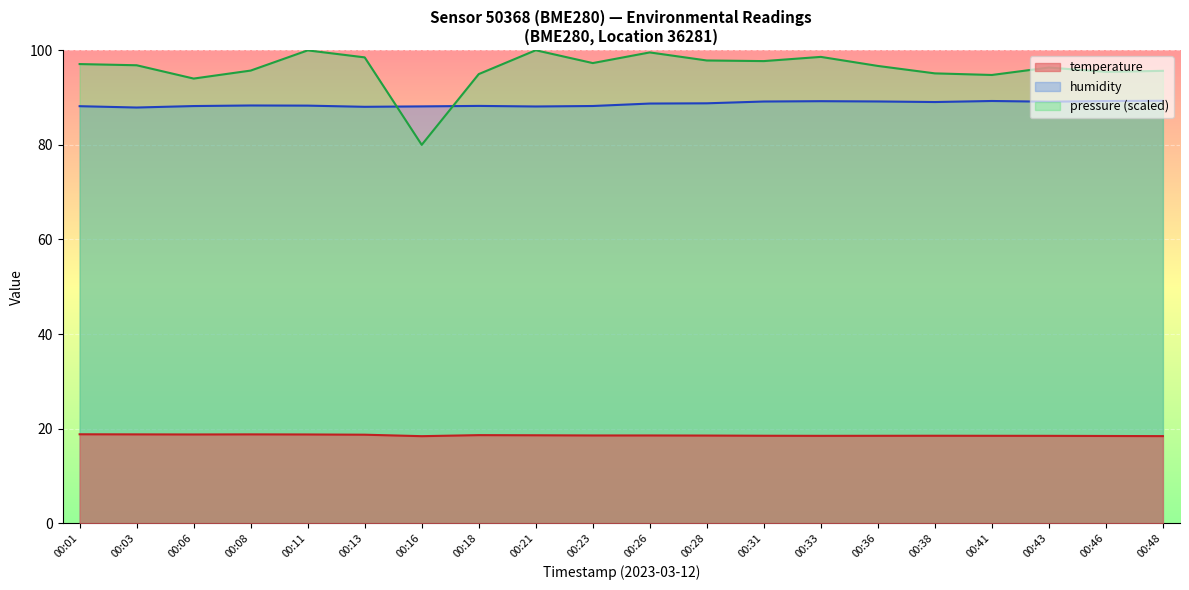

The humidity series shows 18.0 at 00:01. True or false?

False